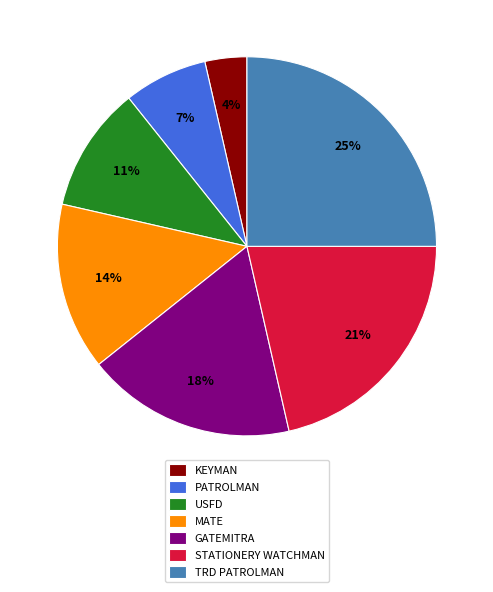

Approximately how many times larger is the value at STATIONERY WATCHMAN compared to GATEMITRA?

1.2